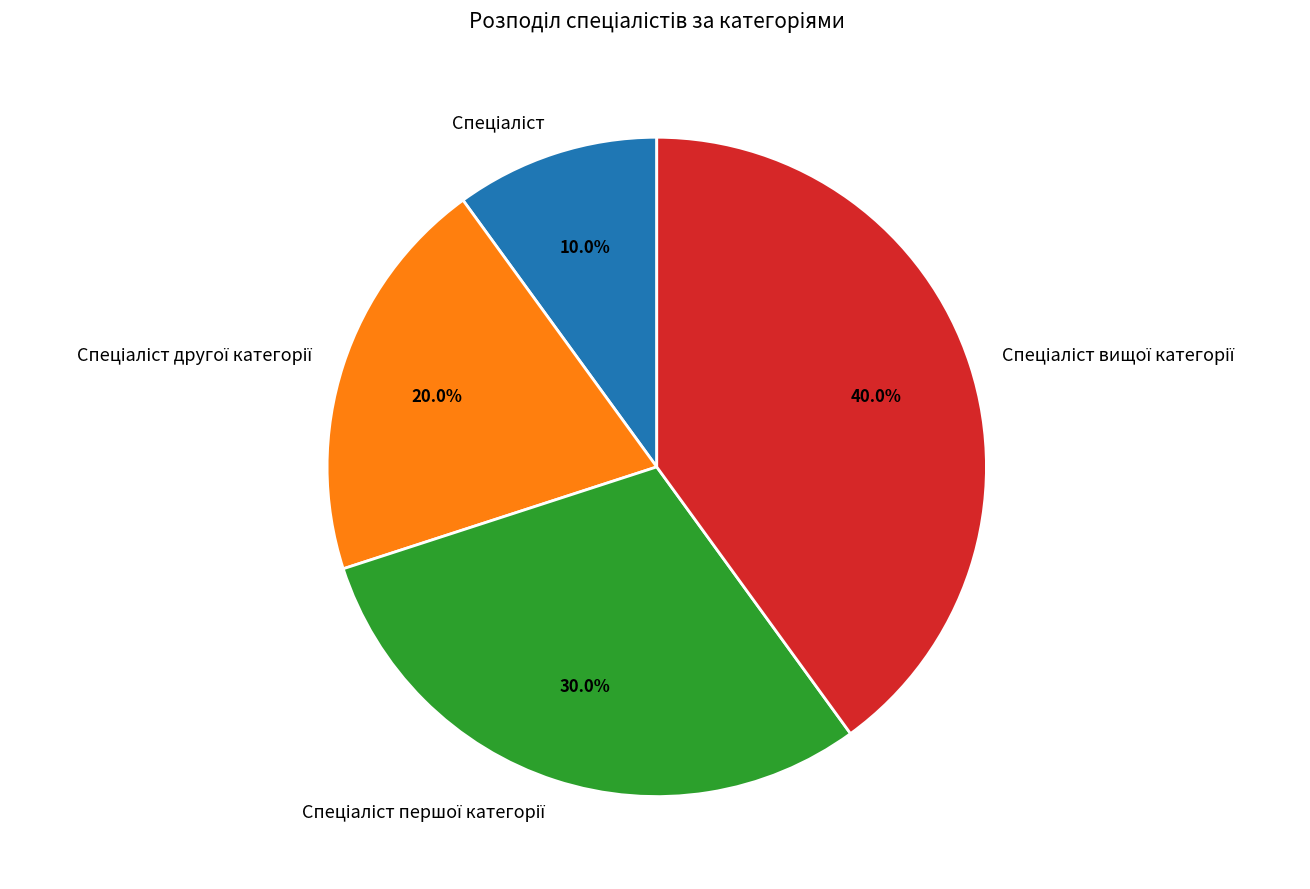

Does any single category account for the majority?

No